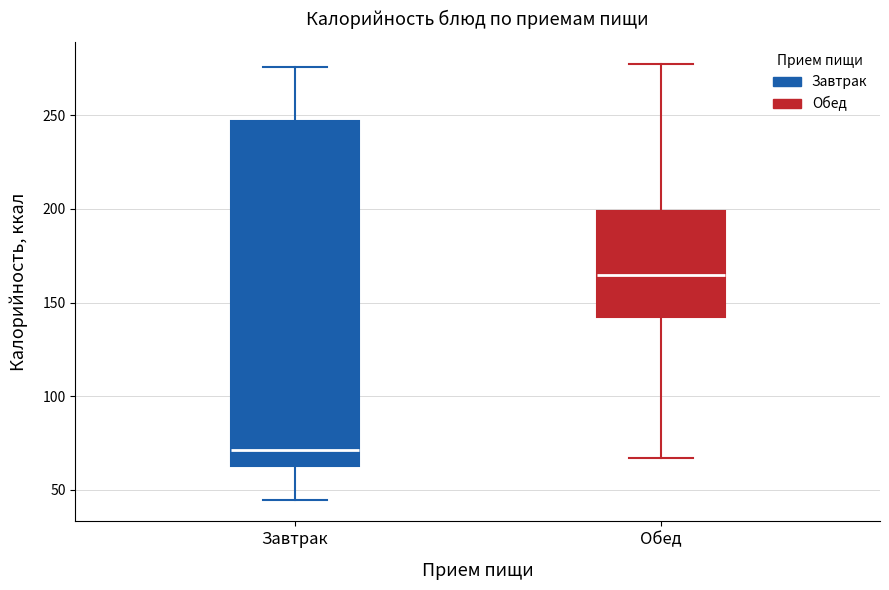

Which box is the tallest, from its lower edge to its upper edge?

Завтрак